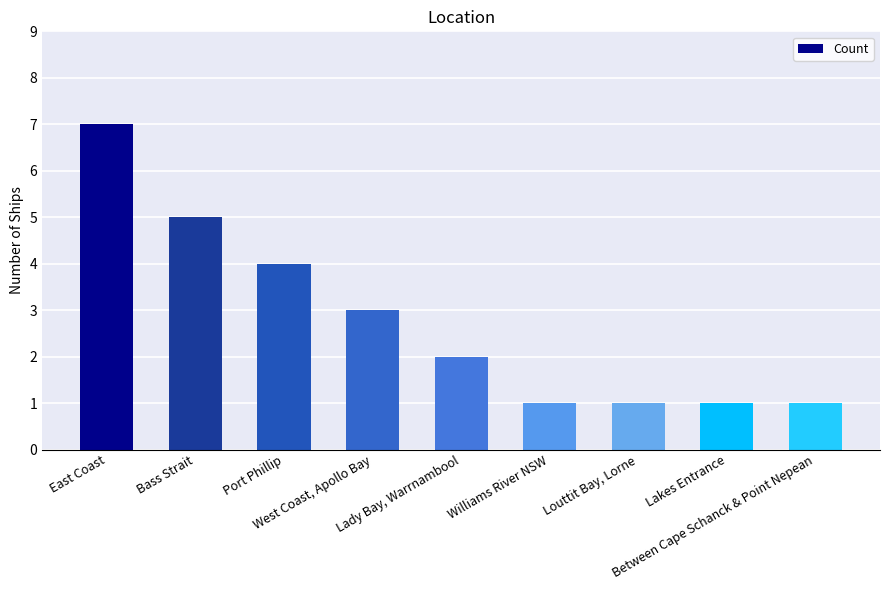

What is the change in value from East Coast to West Coast, Apollo Bay?

-4